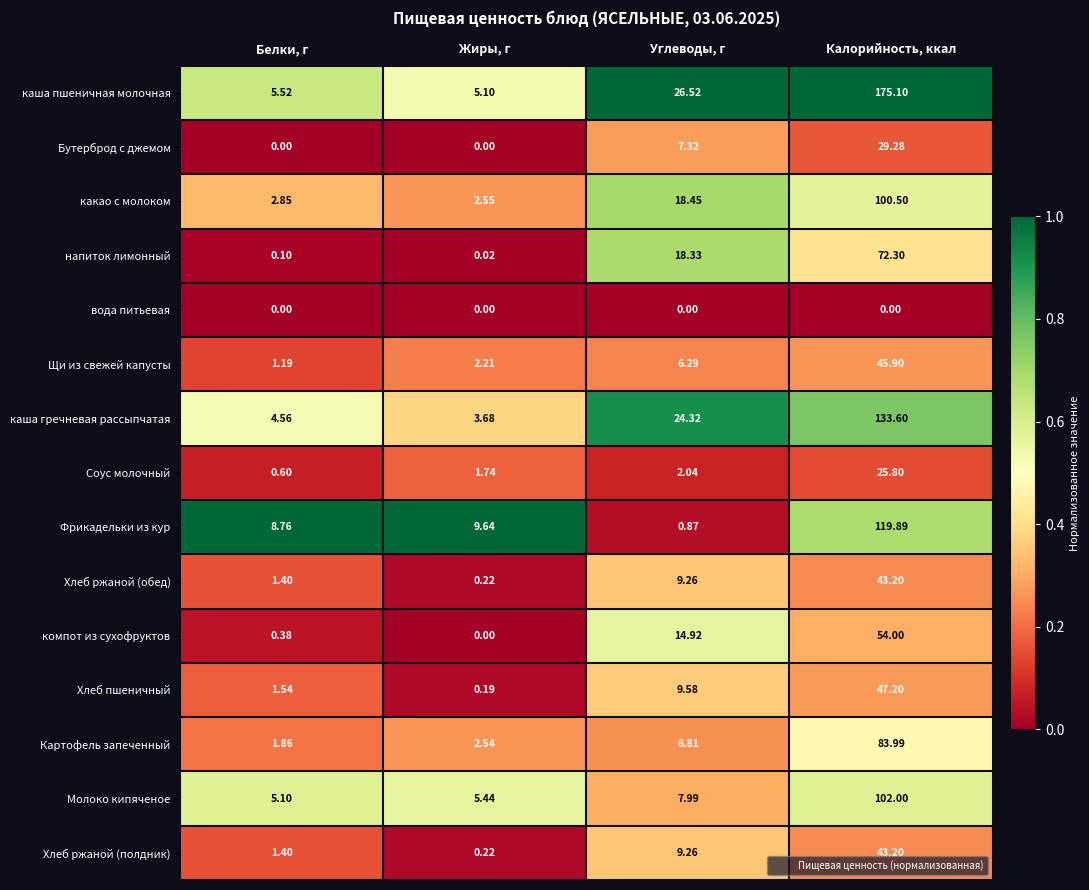

At which label does каша гречневая рассыпчатая reach its peak?

Калорийность, ккал